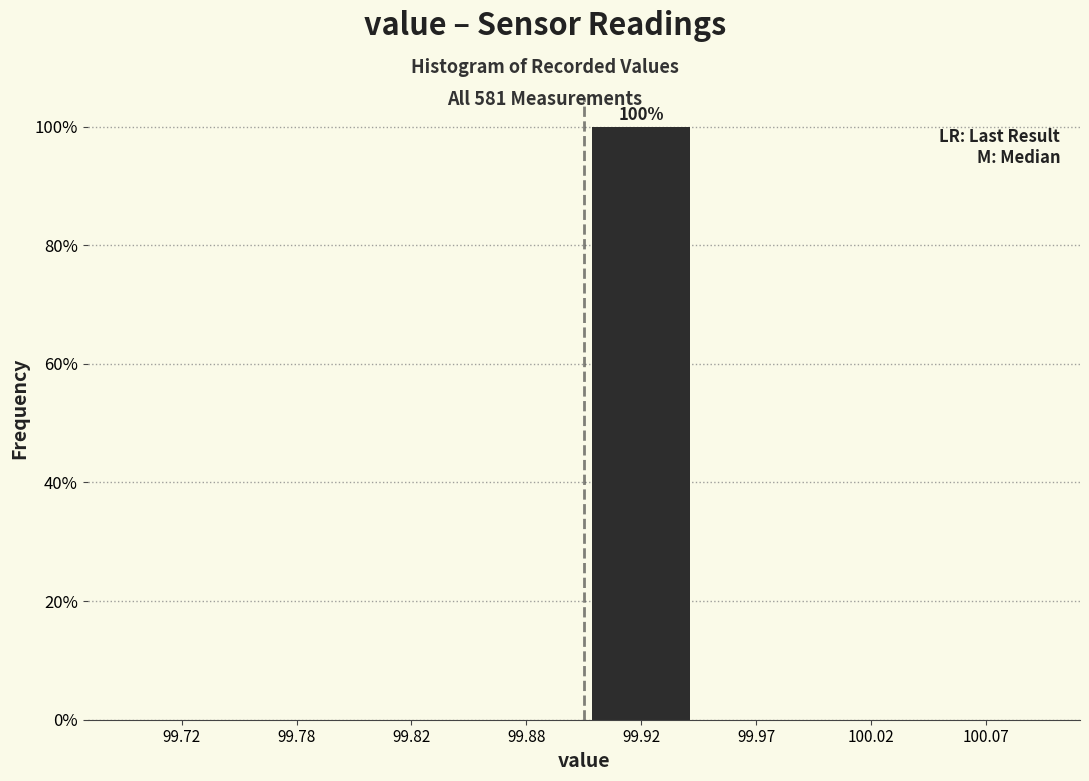

Reading left to right, what are all the values shown in this chart?

99.72=0	99.78=0	99.82=0	99.88=0	99.92=100	99.97=0	100.02=0	100.07=0